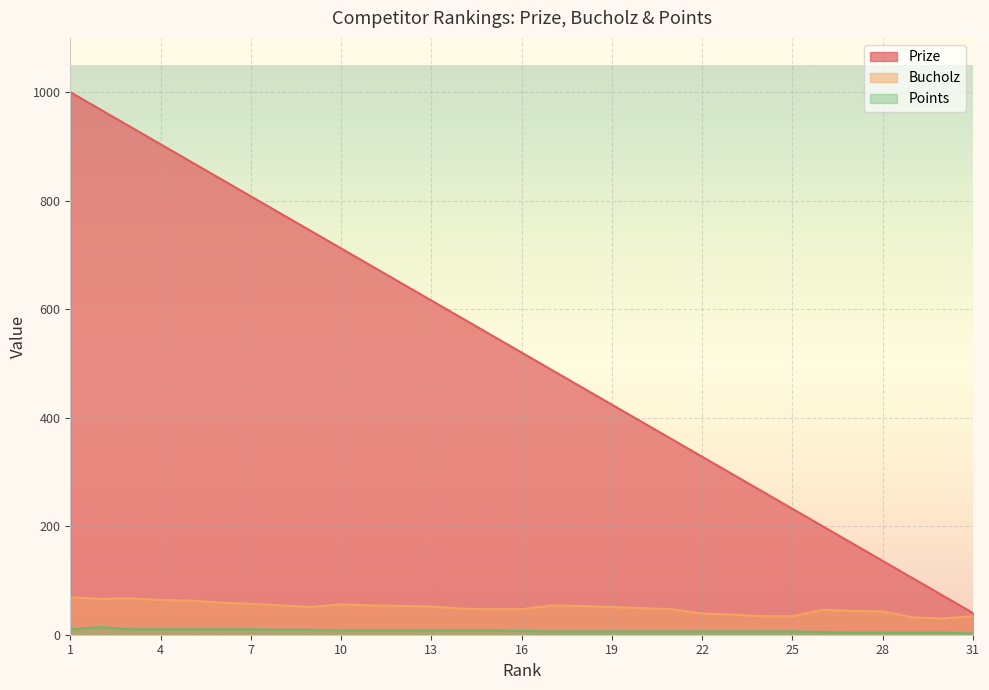

Which category has the lowest value across all series?

31